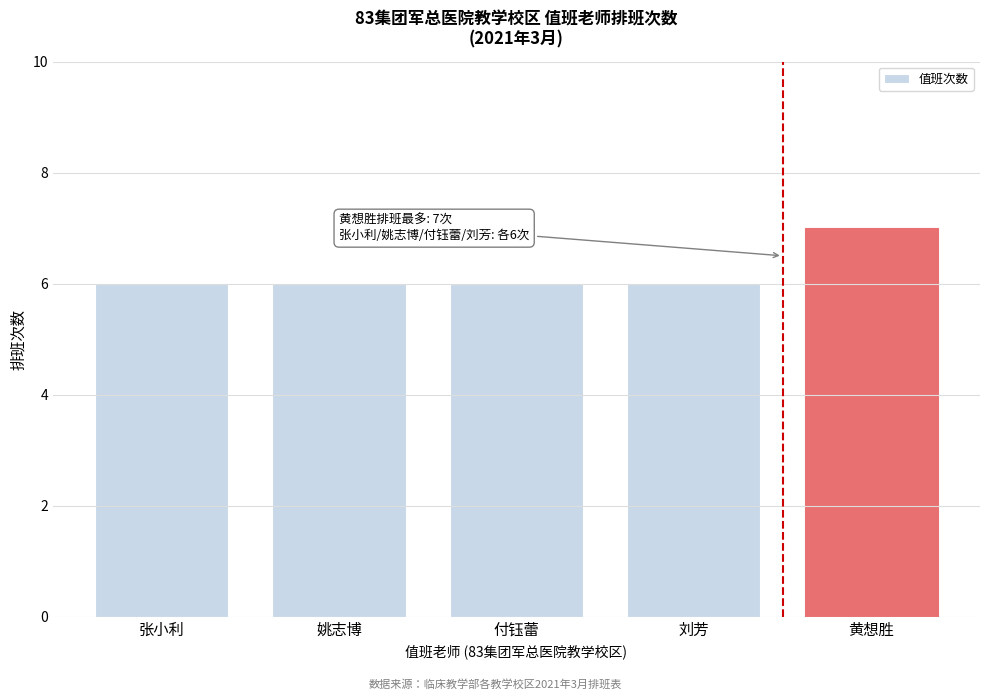

Reading left to right, extract all data points from this chart.

张小利=6	姚志博=6	付钰蕾=6	刘芳=6	黄想胜=7